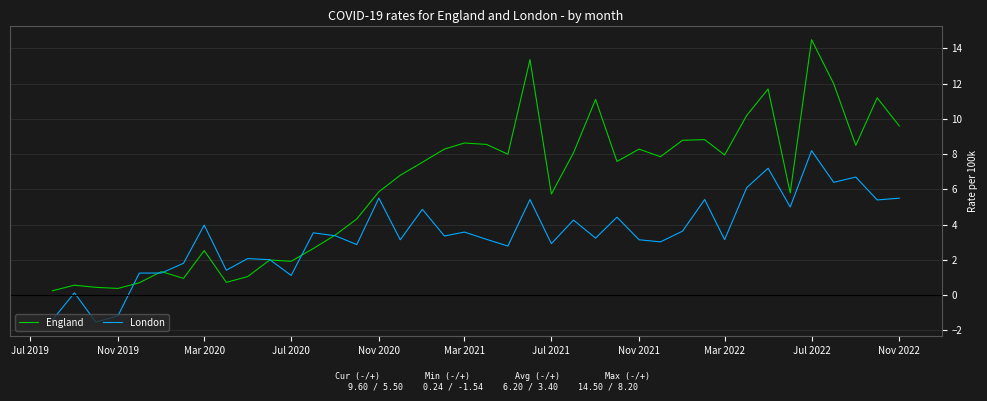

True or false: London has more than 0 points higher than both neighbors.

True